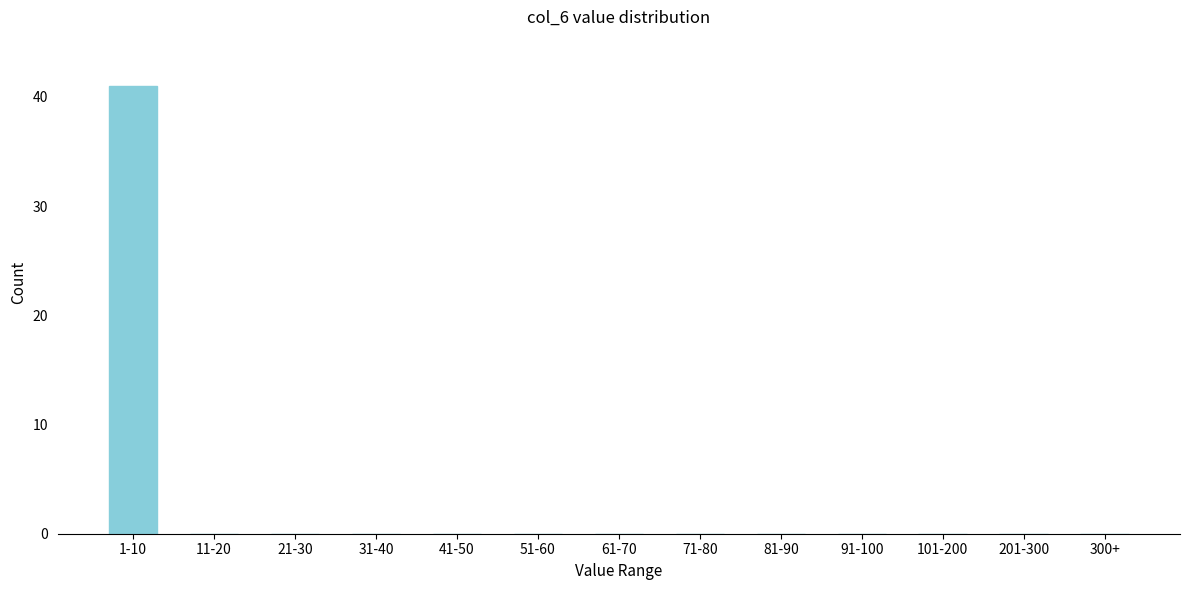

Reading left to right, what are all the values shown in this chart?

1-10=41	11-20=0	21-30=0	31-40=0	41-50=0	51-60=0	61-70=0	71-80=0	81-90=0	91-100=0	101-200=0	201-300=0	300+=0